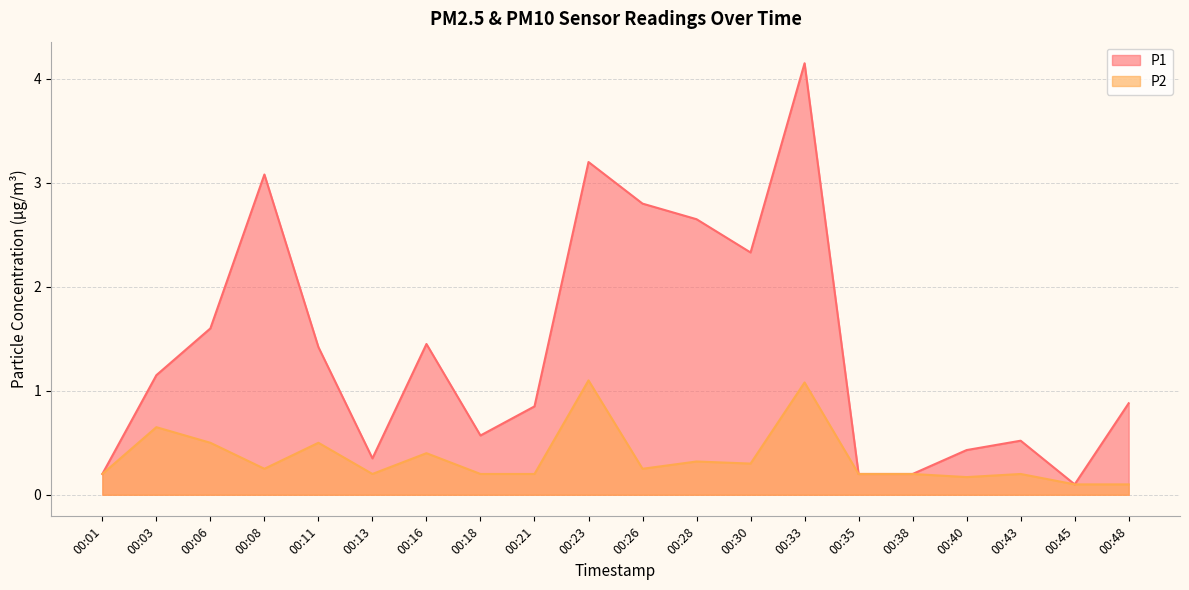

The P2 series shows 0.3 at 00:35. True or false?

False